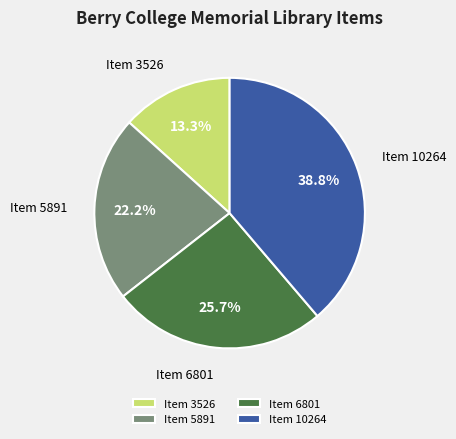

Combined, what portion of the pie is Item 3526 and Item 6801?

39.0%